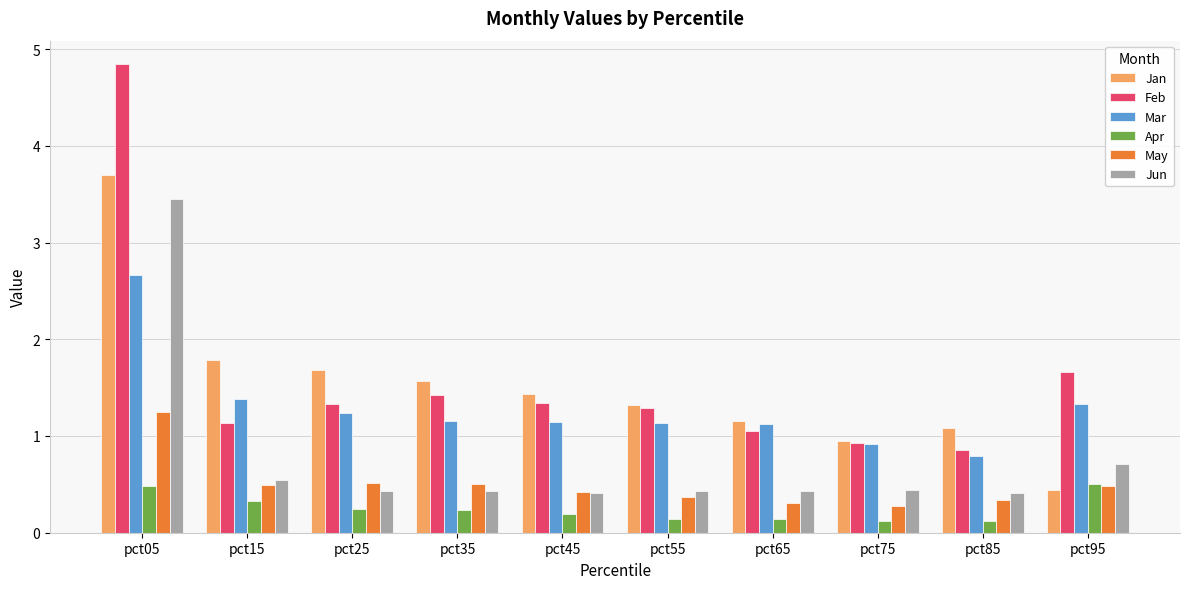

How many bars are there in each group?

6